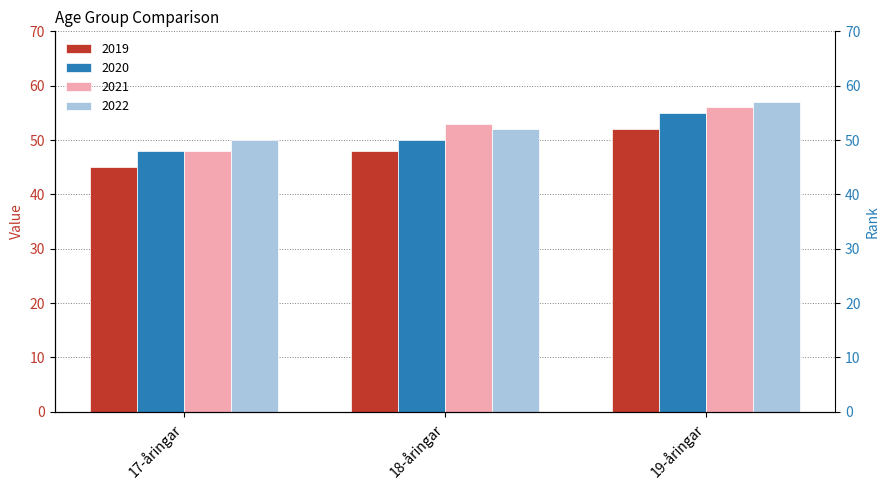

Which series changed the most between 18-åringar and 19-åringar?

2020